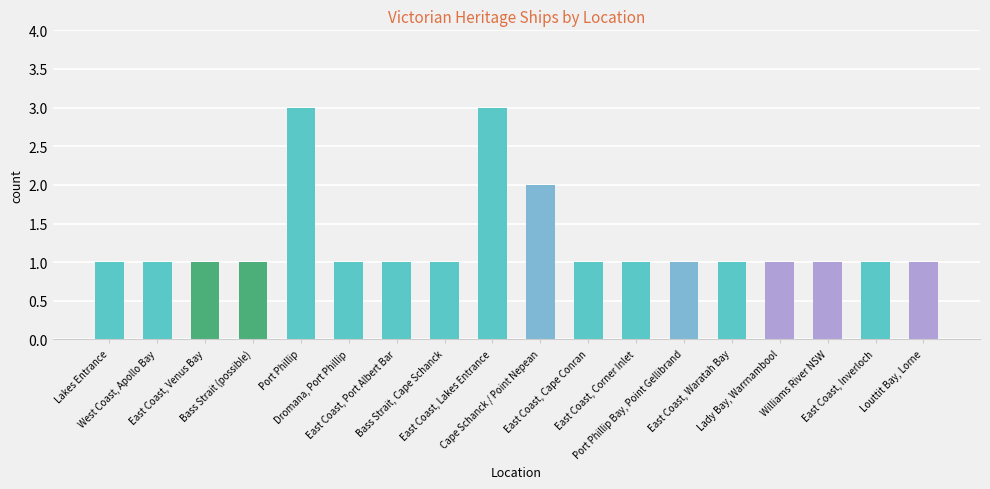

Is it true that the value at Port Phillip is 3?

True